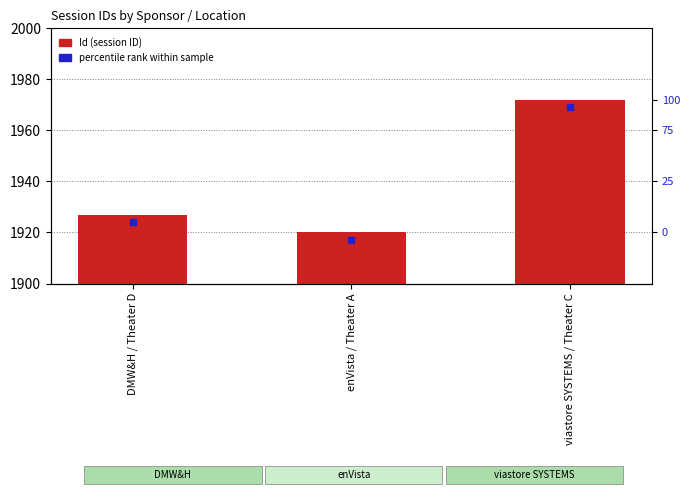

Approximately how many times larger is the value at enVista / Theater A compared to viastore SYSTEMS / Theater C?

1.0